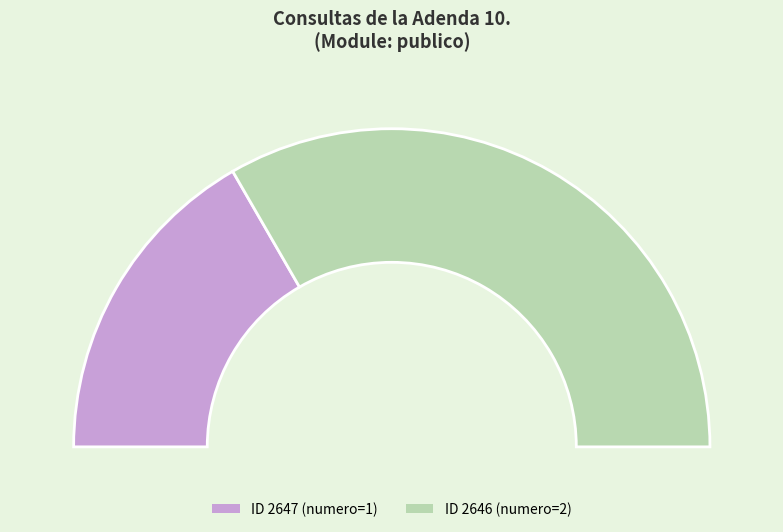

Which category has the smallest portion of the pie?

2647